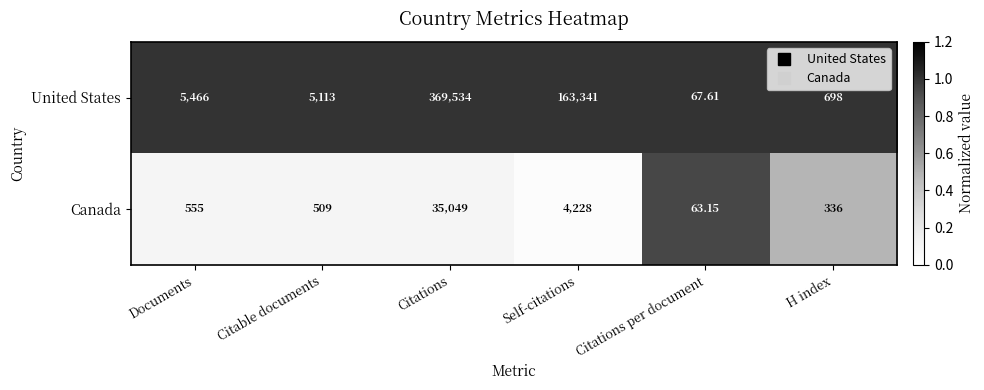

At which category is the sum across all series the highest?

Citations